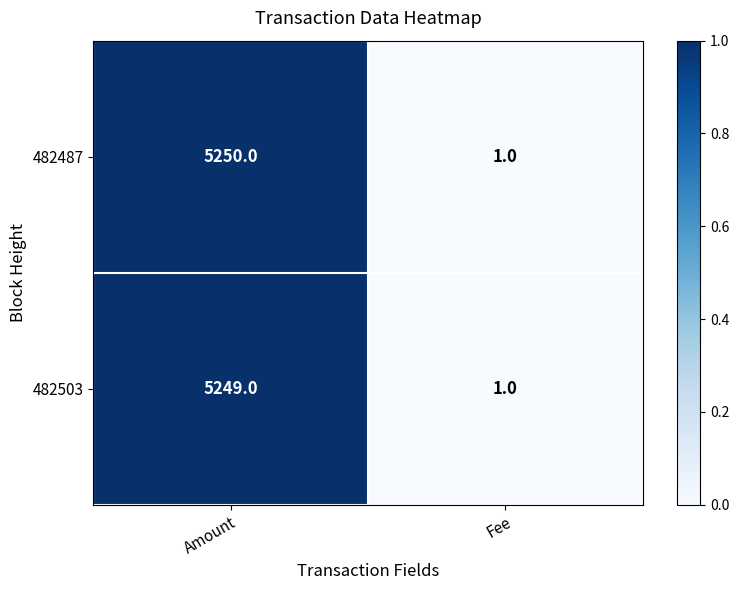

Which series has the widest spread of values?

482487